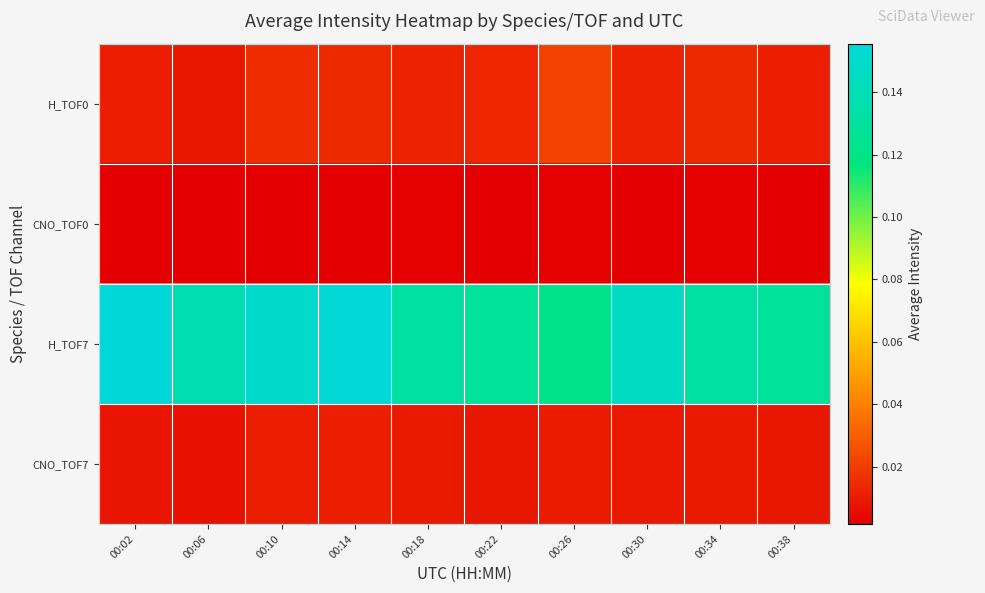

What is the spread (max minus min) of values at 00:02?

0.2